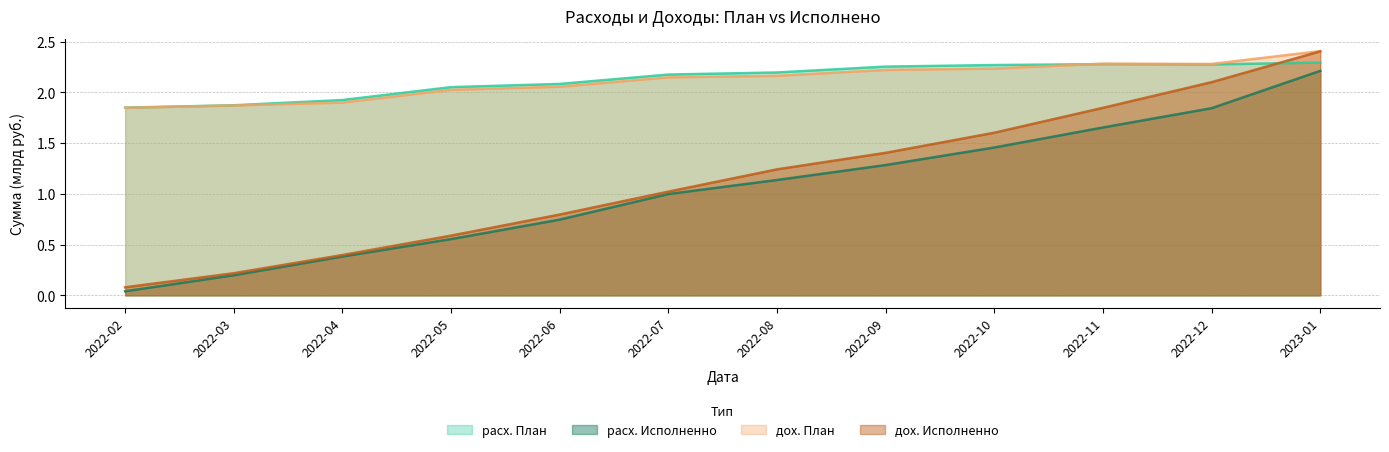

What is the sum of the расх. Исполненно values at 2022-08 and 2022-07?

2.1